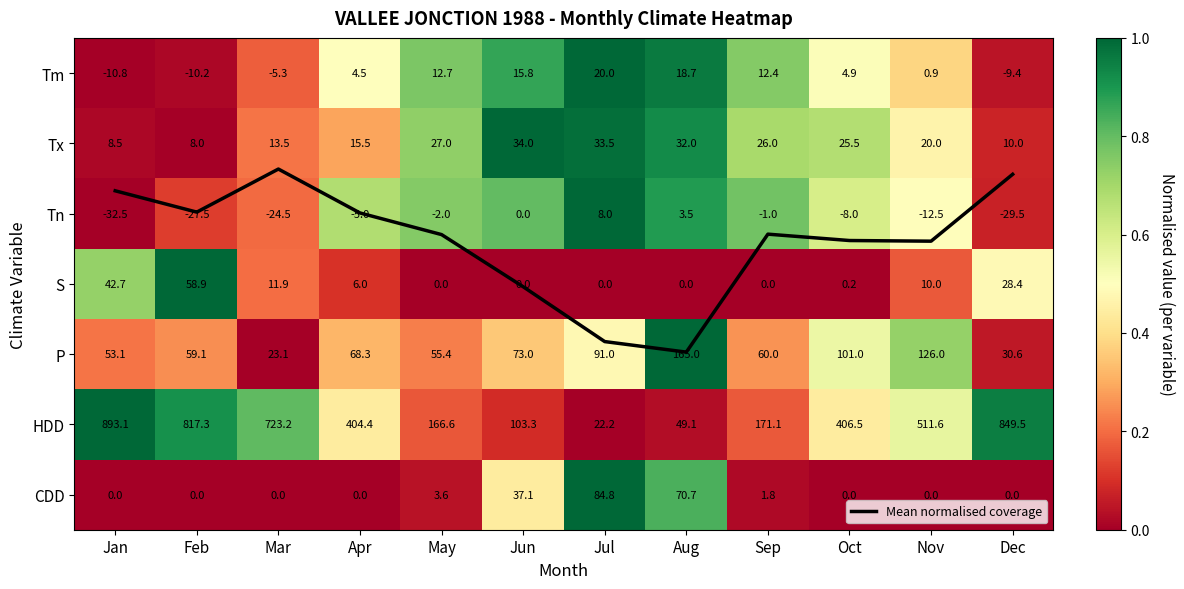

How many data points does each series have?

12